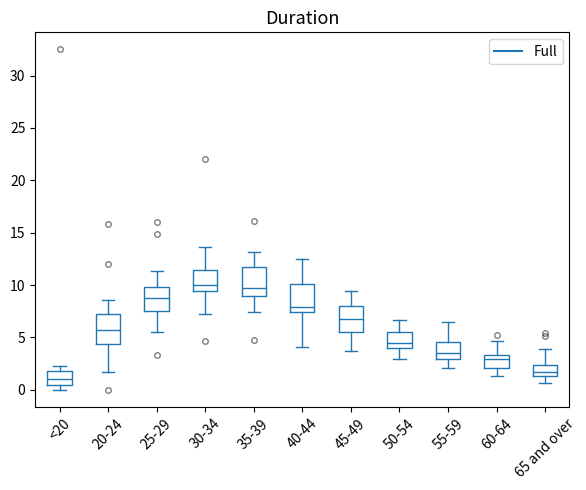

Reading left to right, read every box against the y-axis: the position of its median line, the range the box covers, and the ends of its whiskers. The values are not printed on the chart, so give them approximately, as read against the axis.

<20: median 1.0, box 0.5 to 2.0, whiskers 0.0 to 2.5
20-24: median 5.5, box 4.5 to 7.0, whiskers 1.5 to 8.5
25-29: median 9.0, box 7.5 to 10.0, whiskers 5.5 to 11.5
30-34: median 10.0, box 9.5 to 11.5, whiskers 7.0 to 13.5
35-39: median 9.5, box 9.0 to 11.5, whiskers 7.5 to 13.0
40-44: median 8.0, box 7.5 to 10.0, whiskers 4.0 to 12.5
45-49: median 7.0, box 5.5 to 8.0, whiskers 3.5 to 9.5
50-54: median 4.5, box 4.0 to 5.5, whiskers 3.0 to 6.5
55-59: median 3.5, box 3.0 to 4.5, whiskers 2.0 to 6.5
60-64: median 3.0, box 2.0 to 3.5, whiskers 1.5 to 4.5
65 and over: median 1.5 (inside the box), box 1.5 to 2.5, whiskers 0.5 to 4.0